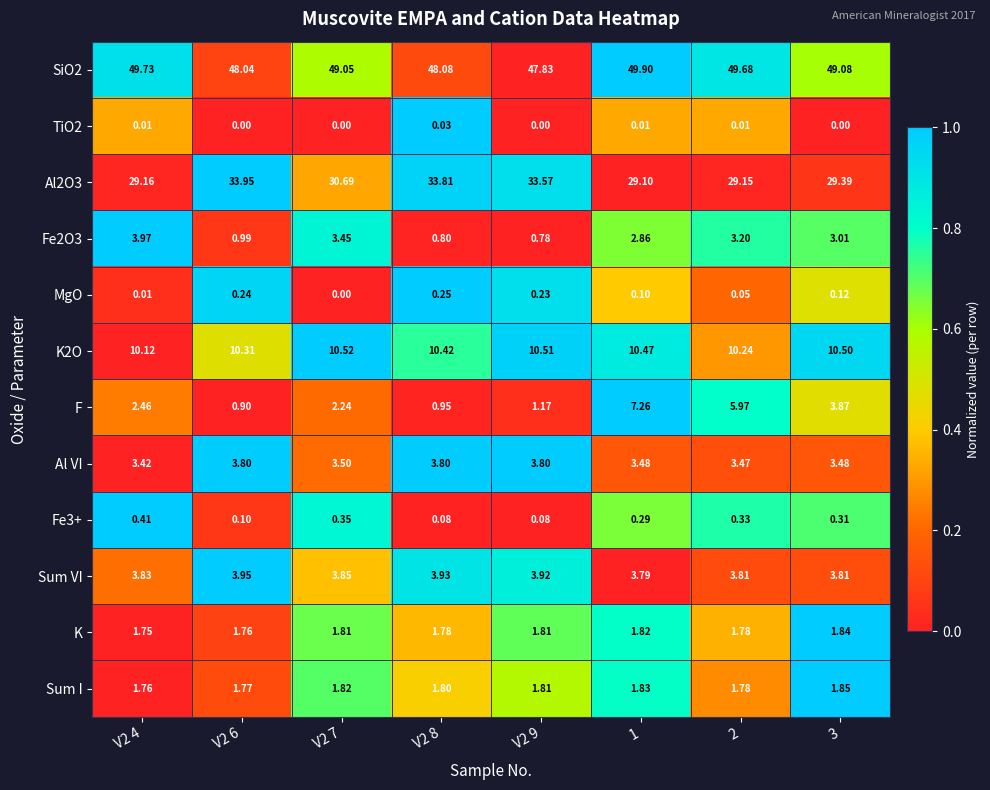

Is the value of F at 2 greater than the value of Al2O3 at V2 8?

No